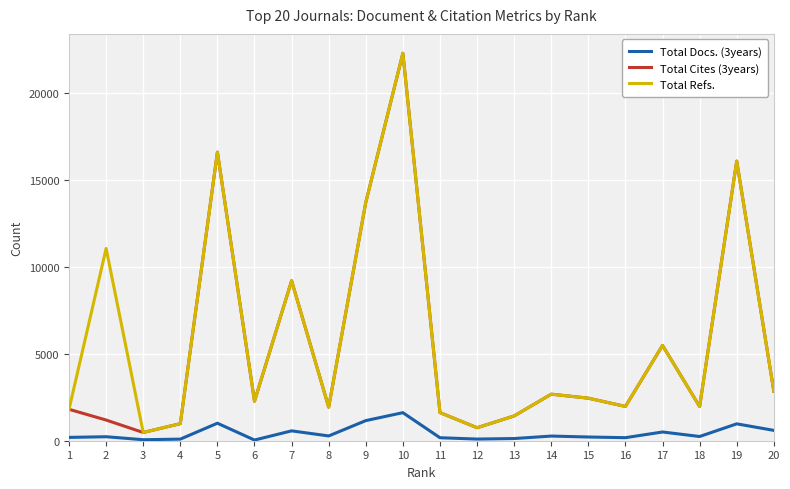

What is the minimum value for Total Refs.?

474